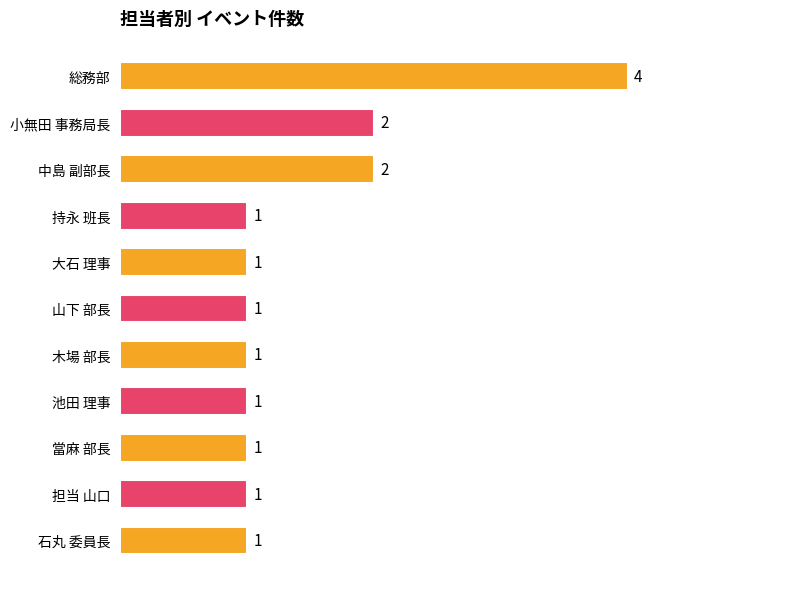

What is the greatest value displayed?

4